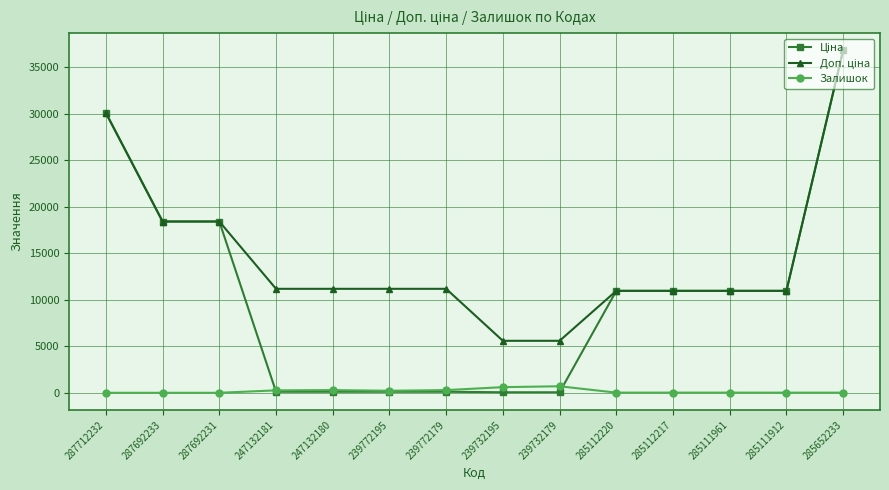

What is the label of the 12th point from the left?

285111961